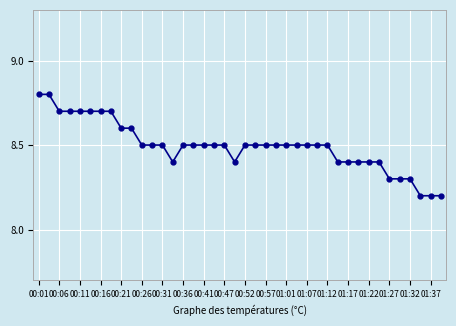

What is the value of the 17th point from the left?

8.5